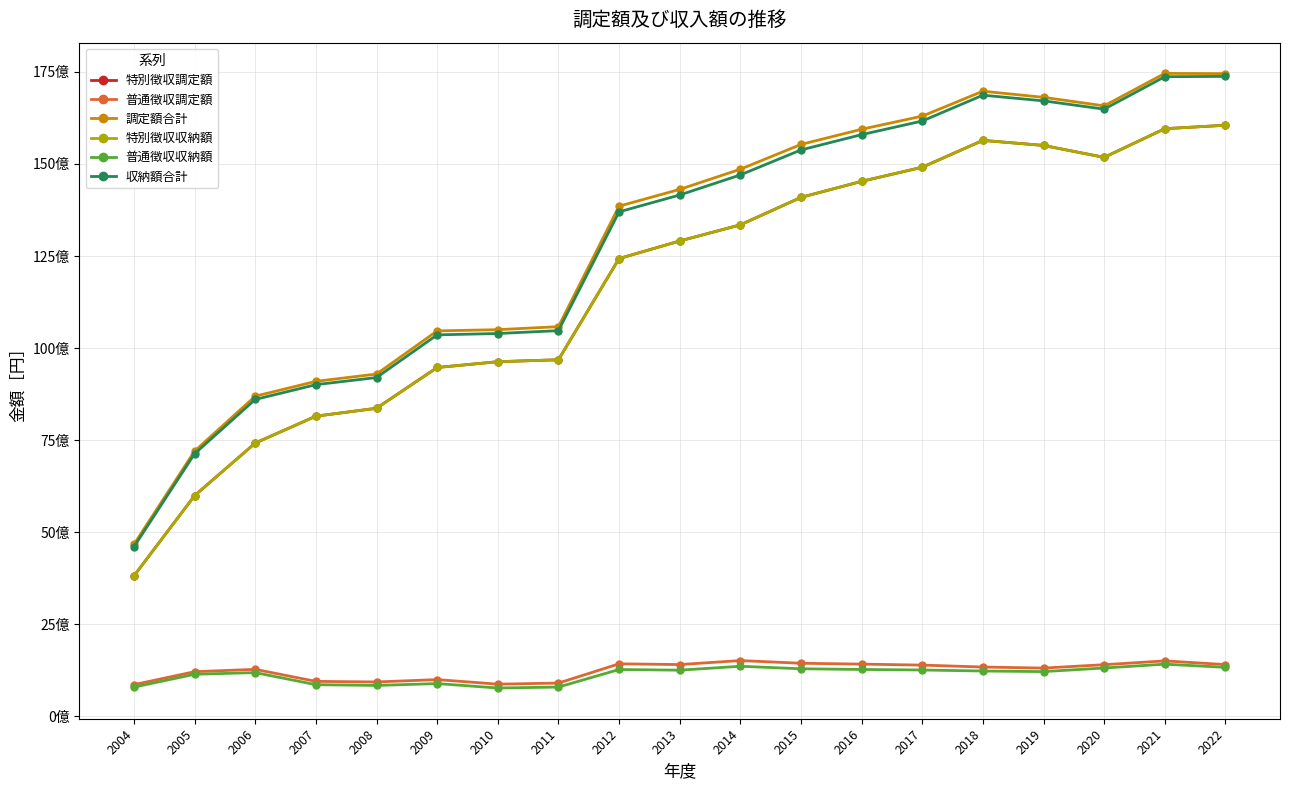

What are all the series names shown in the legend?

特別徴収調定額, 普通徴収調定額, 調定額合計, 特別徴収収納額, 普通徴収収納額, 収納額合計